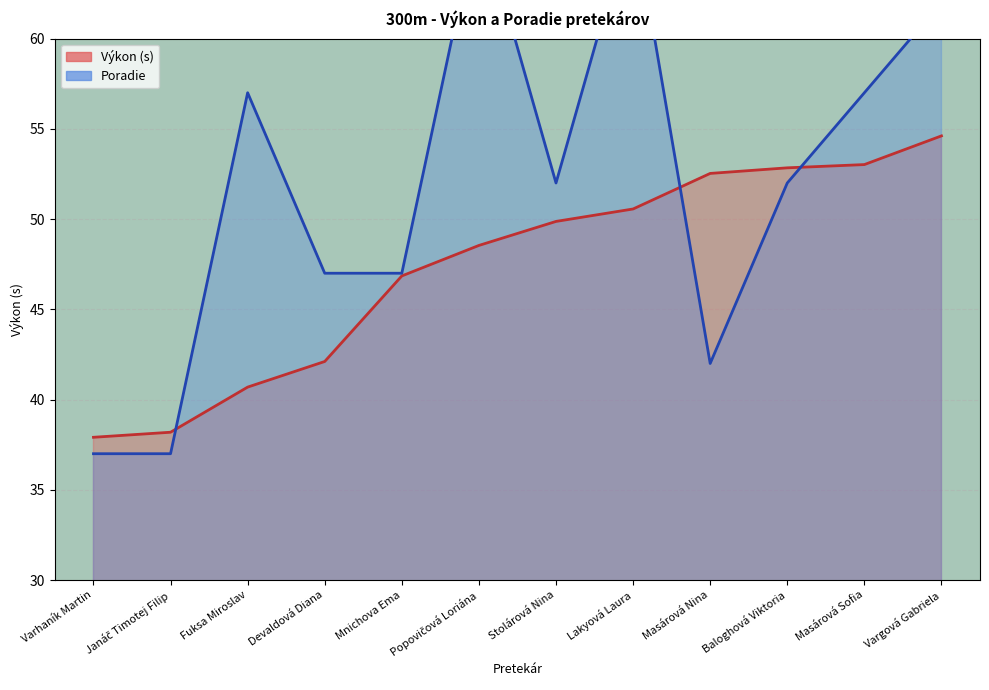

What is the minimum value shown in the chart?

37.0